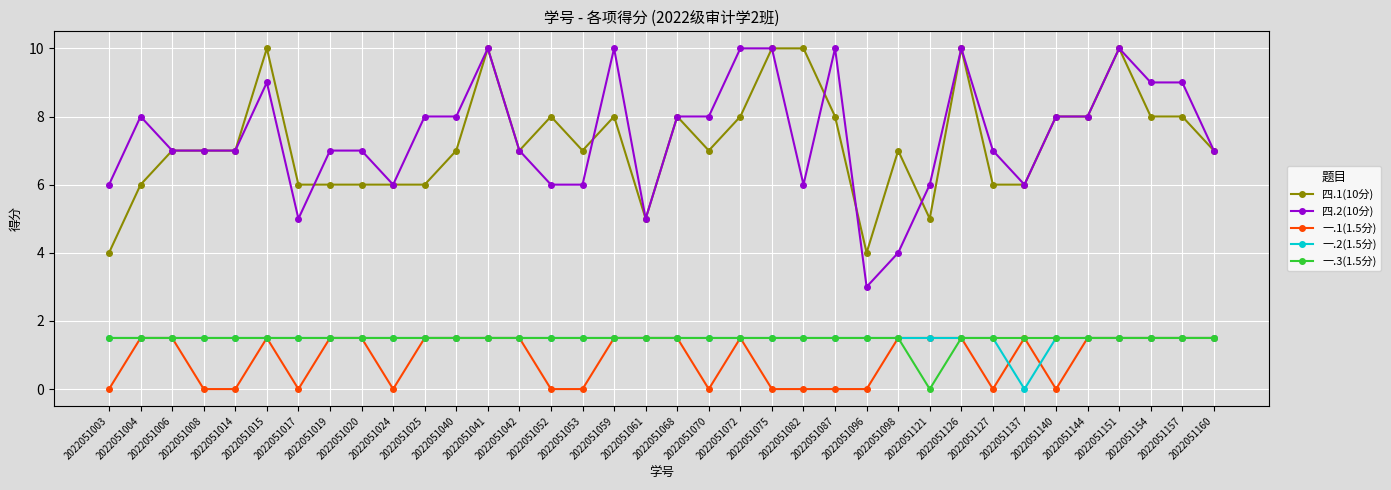

Does the chart have visible grid lines?

Yes